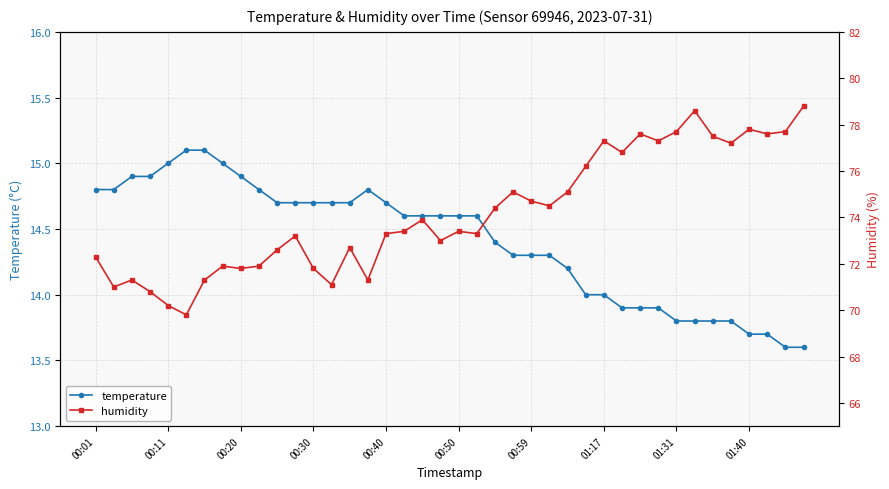

True or false: temperature and humidity cross at least once.

False